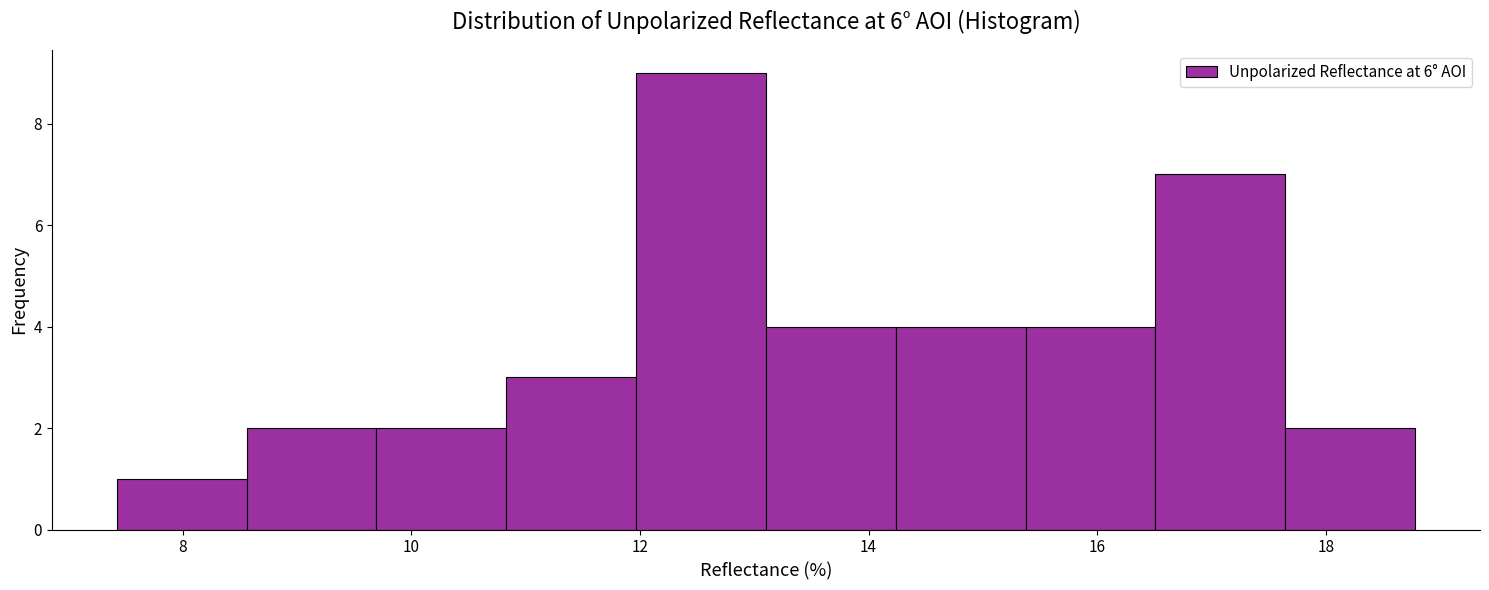

Reading left to right, transcribe this chart: for each bar, give the range it covers on the x-axis and its height. Neither the bar edges nor the heights are printed on the chart, so give them approximately, as read against the axes.

7.4 to 8.6: 1
8.6 to 9.6: 2
9.6 to 10.8: 2
10.8 to 12.0: 3
12.0 to 13.2: 9
13.2 to 14.2: 4
14.2 to 15.4: 4
15.4 to 16.6: 4
16.6 to 17.6: 7
17.6 to 18.8: 2